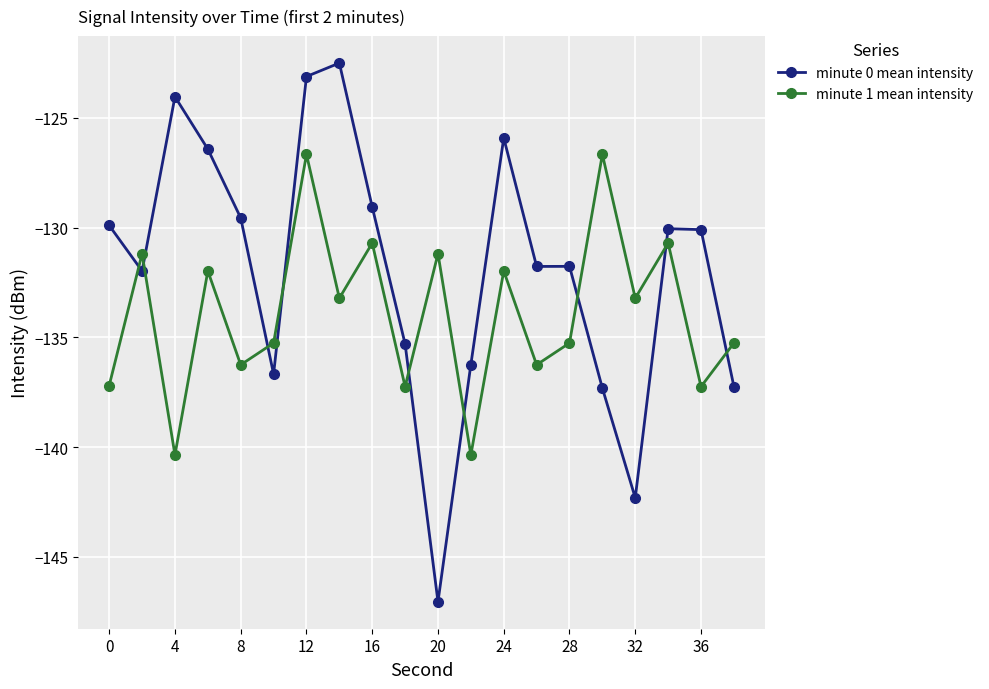

What is the value of the minute 0 mean intensity point at the 4th from the left?

-126.4